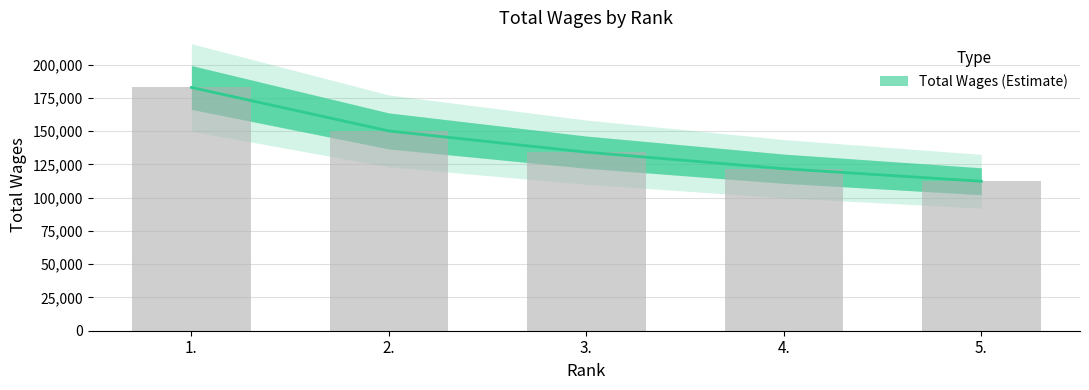

Which label corresponds to the largest value in the chart?

1.